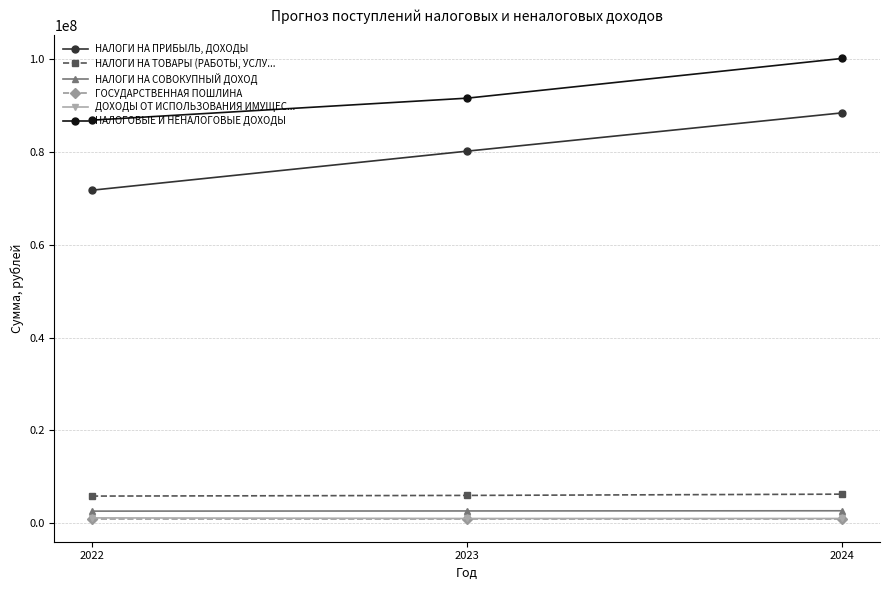

What is the sum of all НАЛОГИ НА СОВОКУПНЫЙ ДОХОД values?

7867000